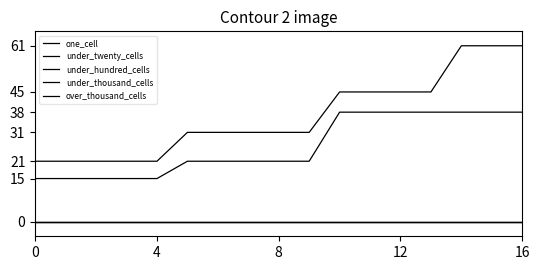

What is the value of the under_twenty_cells point at the 12th from the left?

45